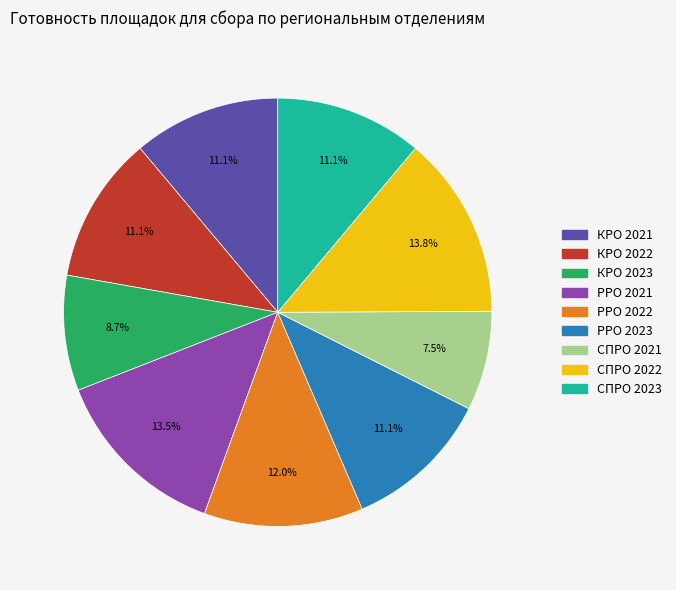

The СПРО 2023 slice represents 1% of the pie. True or false?

False